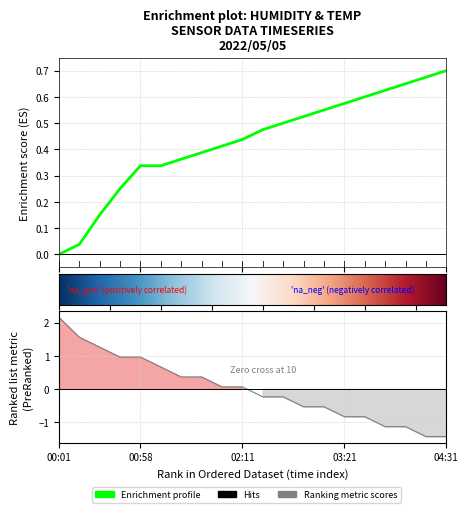

How many data points does each series have?

20